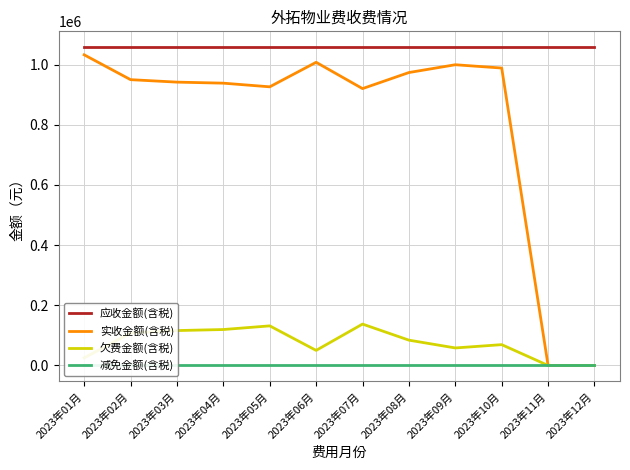

Between 2023年08月 and 2023年05月, which is larger?

2023年08月